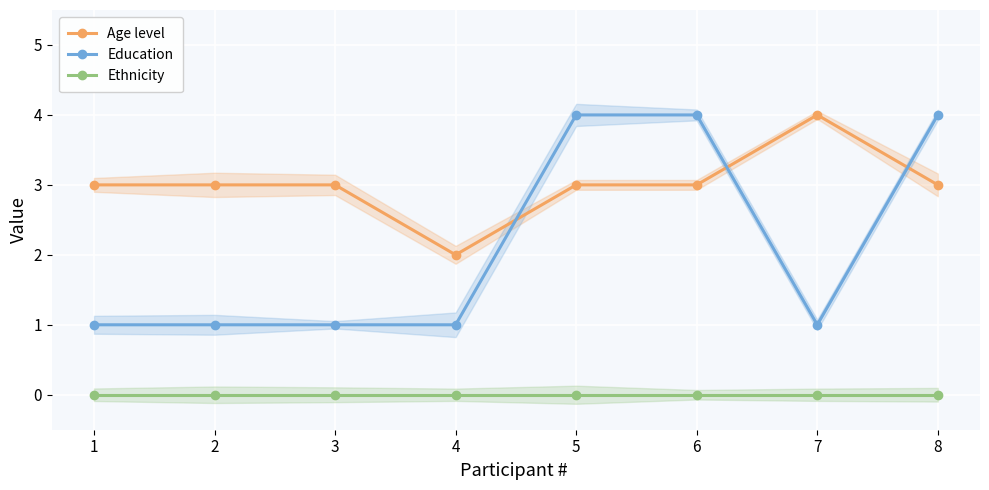

What are all the series names shown in the legend?

Age level, Education, Ethnicity